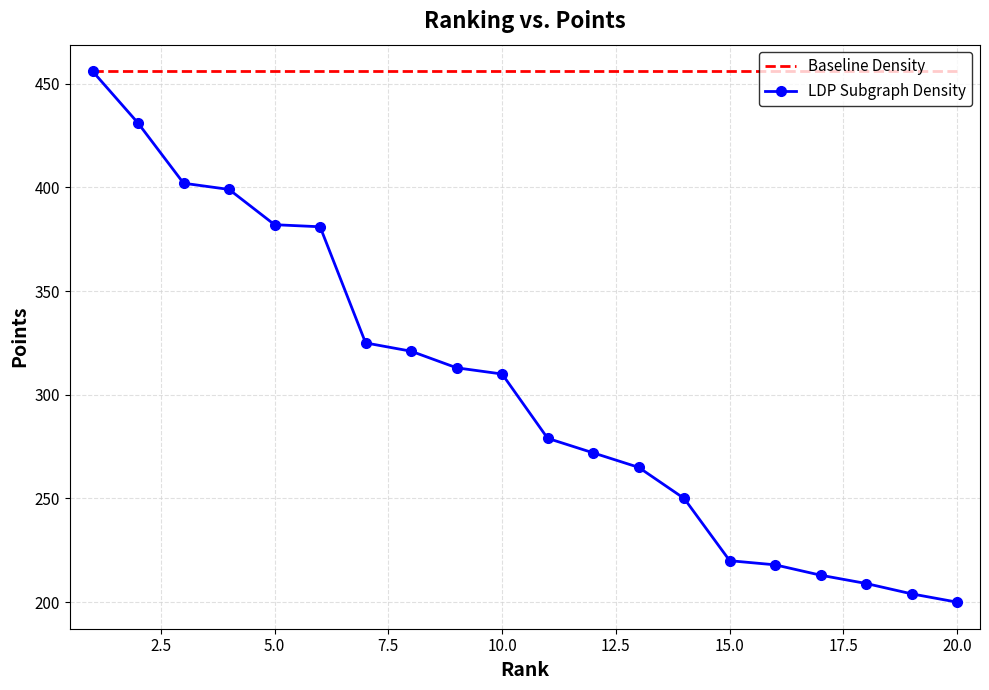

Rank the series by their average value, from lowest to highest.

LDP Subgraph Density, Baseline Density